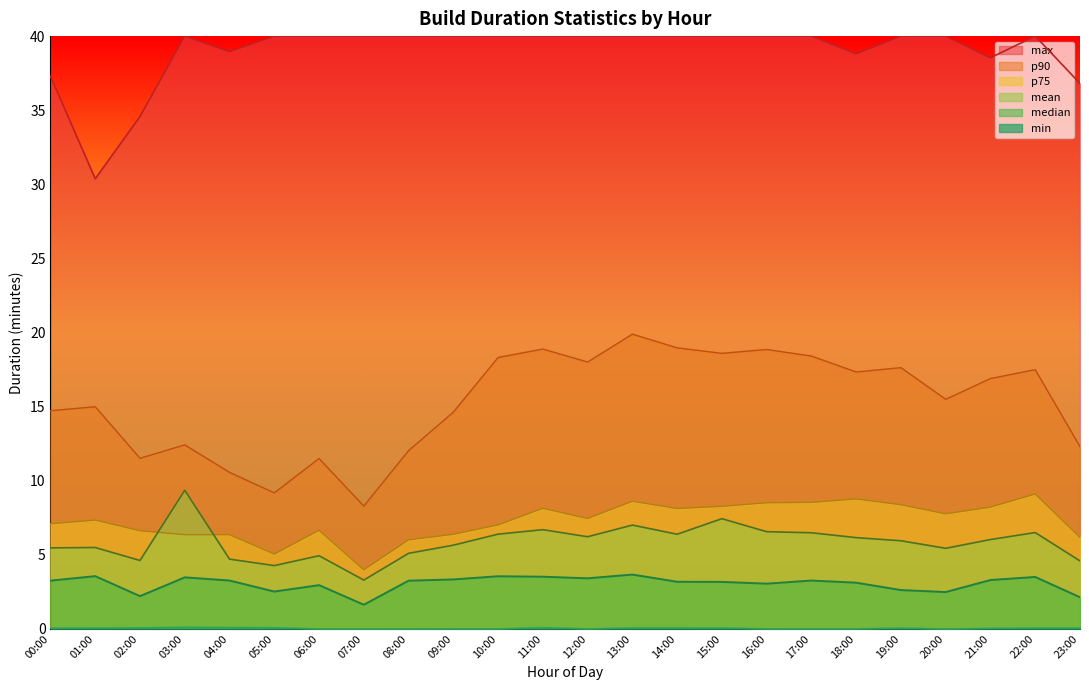

How many interior local peaks does the mean series have?

7